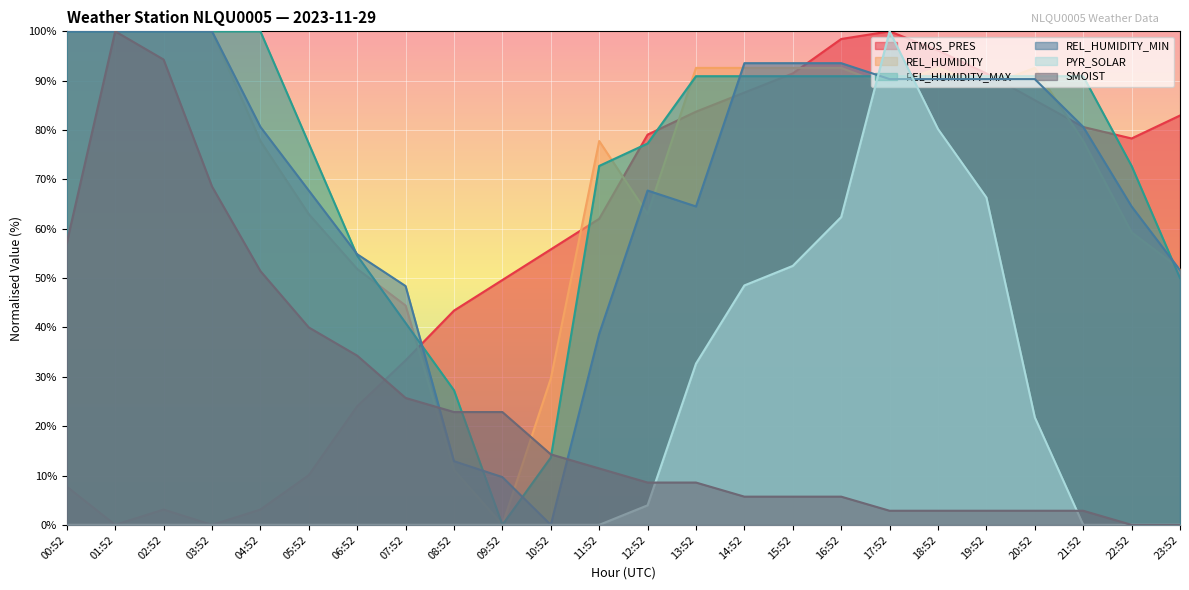

Reading left to right, extract all data points from this chart.

ATMOS_PRES: 7.8	0.0	3.1	0.0	3.1	10.1	24.0	33.3	43.4	49.6	55.8	62.0	79.1	83.7	87.6	91.5	98.4	100.0	96.1	91.5	86.0	80.6	78.3	82.9
REL_HUMIDITY: 100.0	100.0	100.0	100.0	77.8	63.0	51.9	44.4	11.1	0.0	29.6	77.8	63.0	92.6	92.6	92.6	92.6	88.9	92.6	88.9	92.6	77.8	59.3	51.9
REL_HUMIDITY_MAX: 100.0	100.0	100.0	100.0	100.0	77.3	54.5	40.9	27.3	0.0	13.6	72.7	77.3	90.9	90.9	90.9	90.9	90.9	90.9	90.9	90.9	90.9	72.7	50.0
REL_HUMIDITY_MIN: 100.0	100.0	100.0	100.0	80.6	67.7	54.8	48.4	12.9	9.7	0.0	38.7	67.7	64.5	93.5	93.5	93.5	90.3	90.3	90.3	90.3	80.6	64.5	51.6
PYR_SOLAR: 0.0	0.0	0.0	0.0	0.0	0.0	0.0	0.0	0.0	0.0	0.0	0.0	4.0	32.7	48.5	52.5	62.4	100.0	80.2	66.3	21.8	0.0	0.0	0.0
SMOIST: 57.1	100.0	94.3	68.6	51.4	40.0	34.3	25.7	22.9	22.9	14.3	11.4	8.6	8.6	5.7	5.7	5.7	2.9	2.9	2.9	2.9	2.9	0.0	0.0